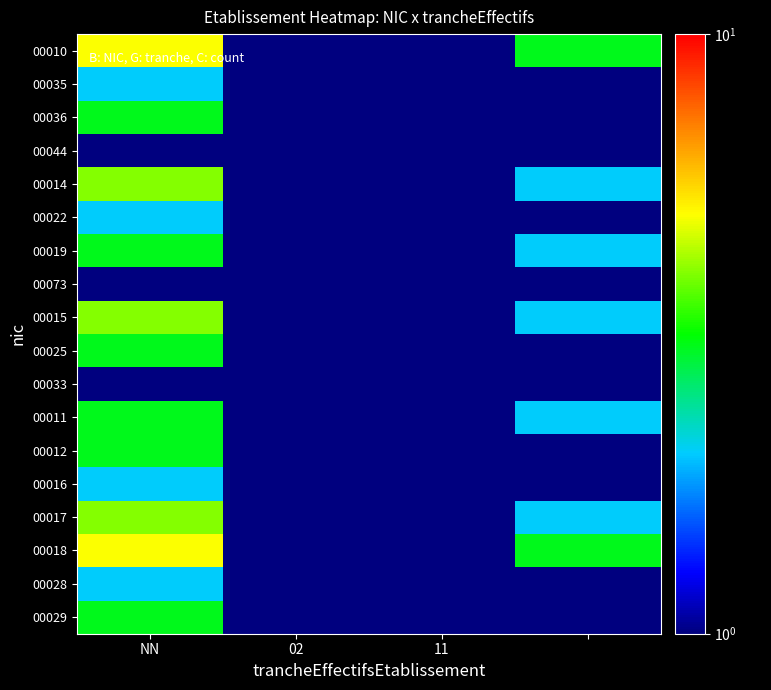

At how many categories does at least one series exceed 2?

2